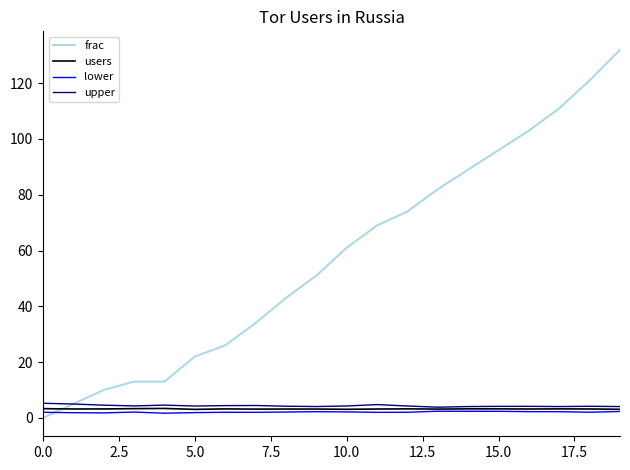

How many intersections are there between frac and lower?

1